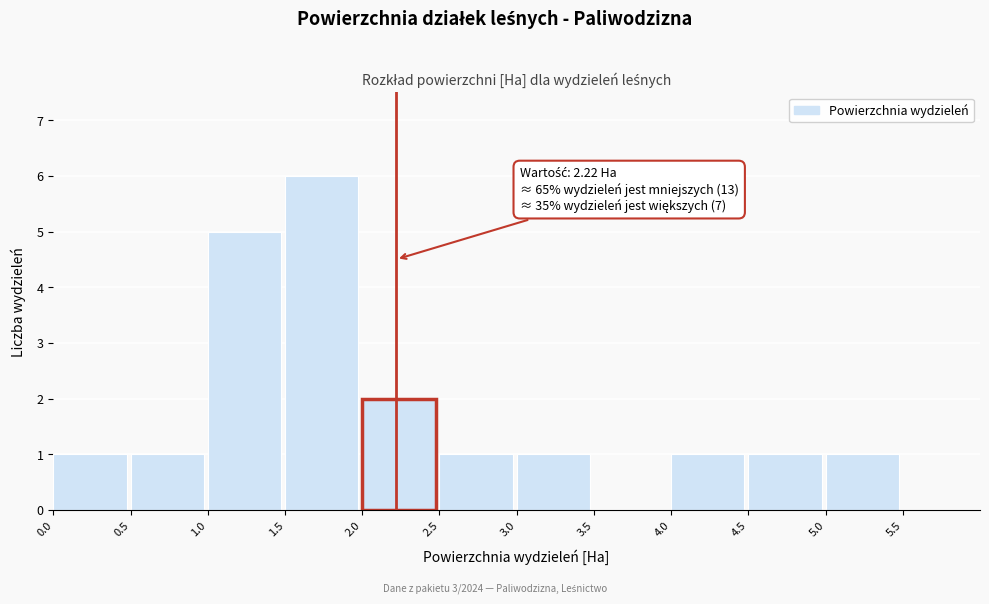

Which range on the x-axis has the tallest bar?

1.5 to 2.0